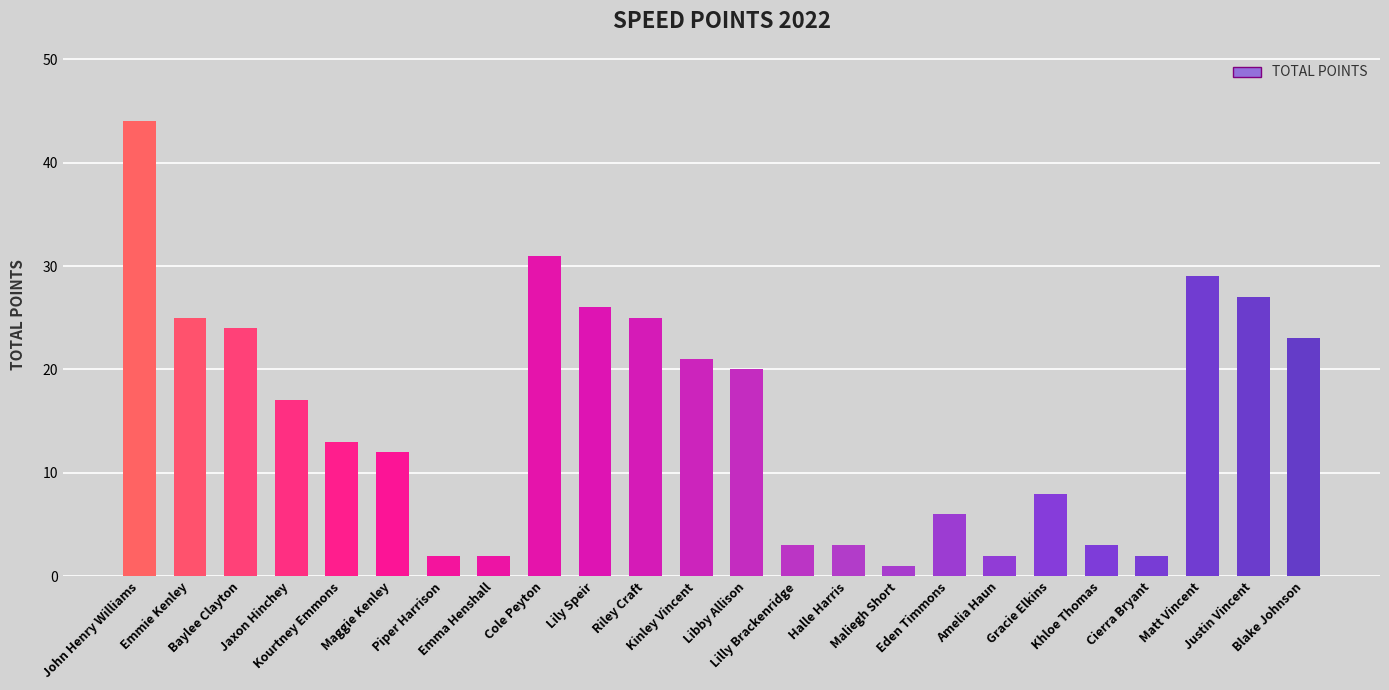

What is the label of the 12th bar from the left?

Kinley Vincent